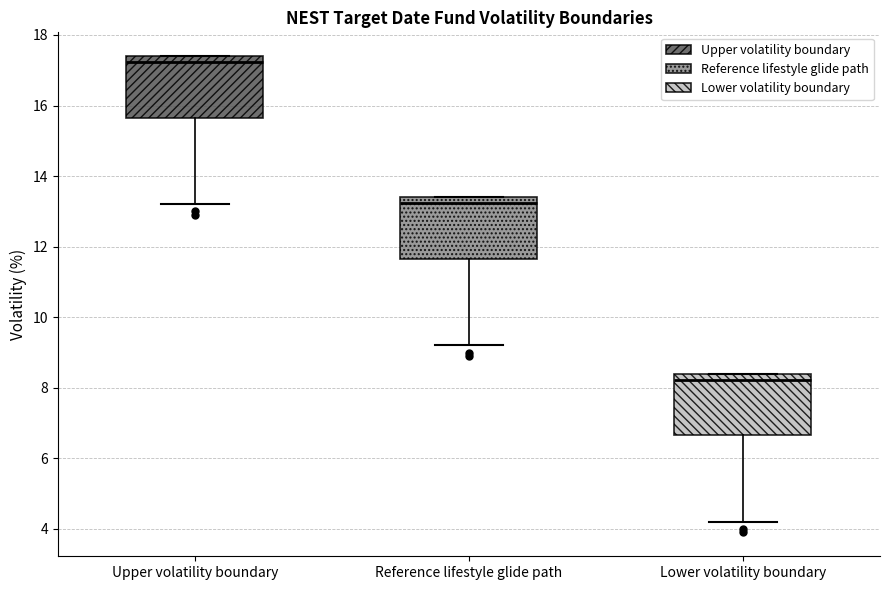

Reading left to right, read every box against the y-axis: the position of its median line, the range the box covers, and the ends of its whiskers. The values are not printed on the chart, so give them approximately, as read against the axis.

Upper volatility boundary: median 17.2, box 15.6 to 17.4, whiskers 13.2 to 17.4
Reference lifestyle glide path: median 13.2, box 11.6 to 13.4, whiskers 9.2 to 13.4
Lower volatility boundary: median 8.2, box 6.6 to 8.4, whiskers 4.2 to 8.4